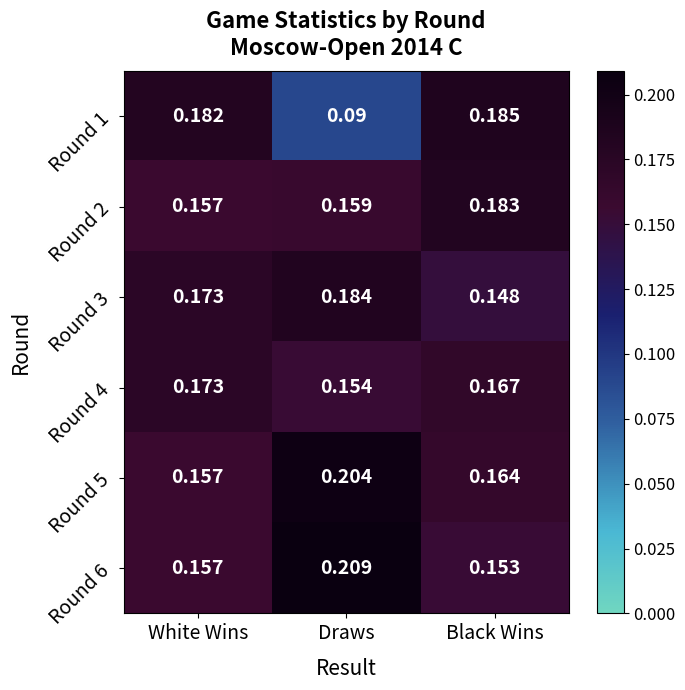

Which category has the highest value across all series?

Draws